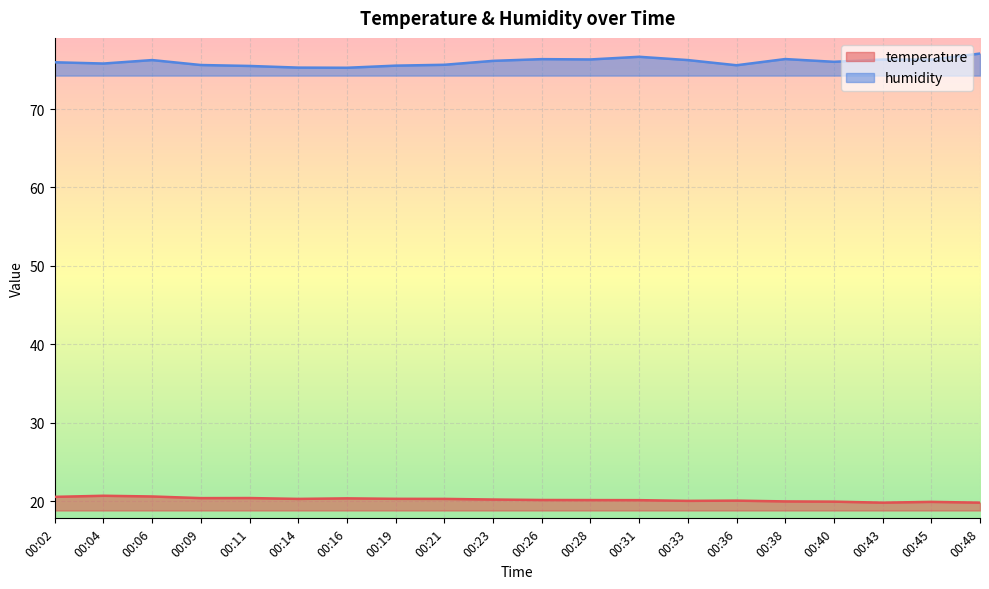

Rank the categories by humidity value from highest to lowest.

00:48, 00:31, 00:38, 00:26, 00:28, 00:43, 00:45, 00:06, 00:33, 00:23, 00:40, 00:02, 00:04, 00:21, 00:09, 00:36, 00:19, 00:11, 00:14, 00:16